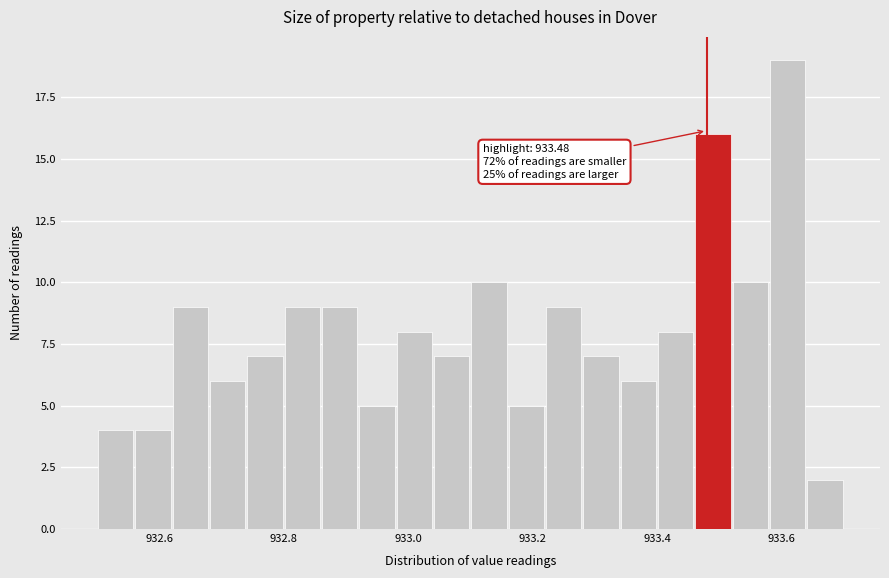

Around what value on the x-axis is the tallest bar? Give the approximate position of its centre, as read against the axis.

933.62